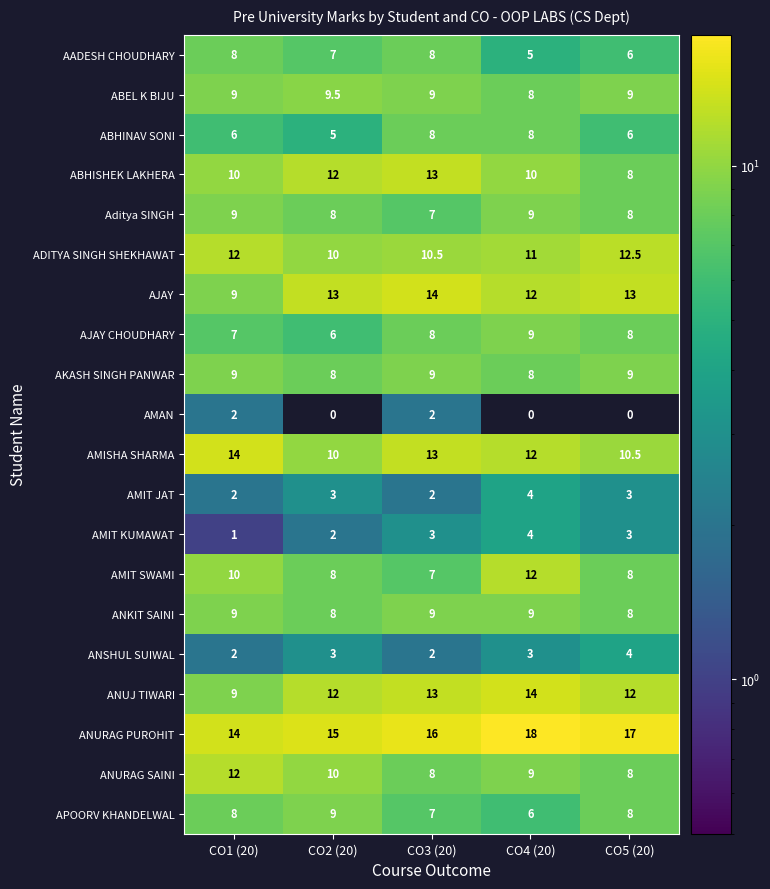

What is the total value across all series at CO5 (20)?

161.0